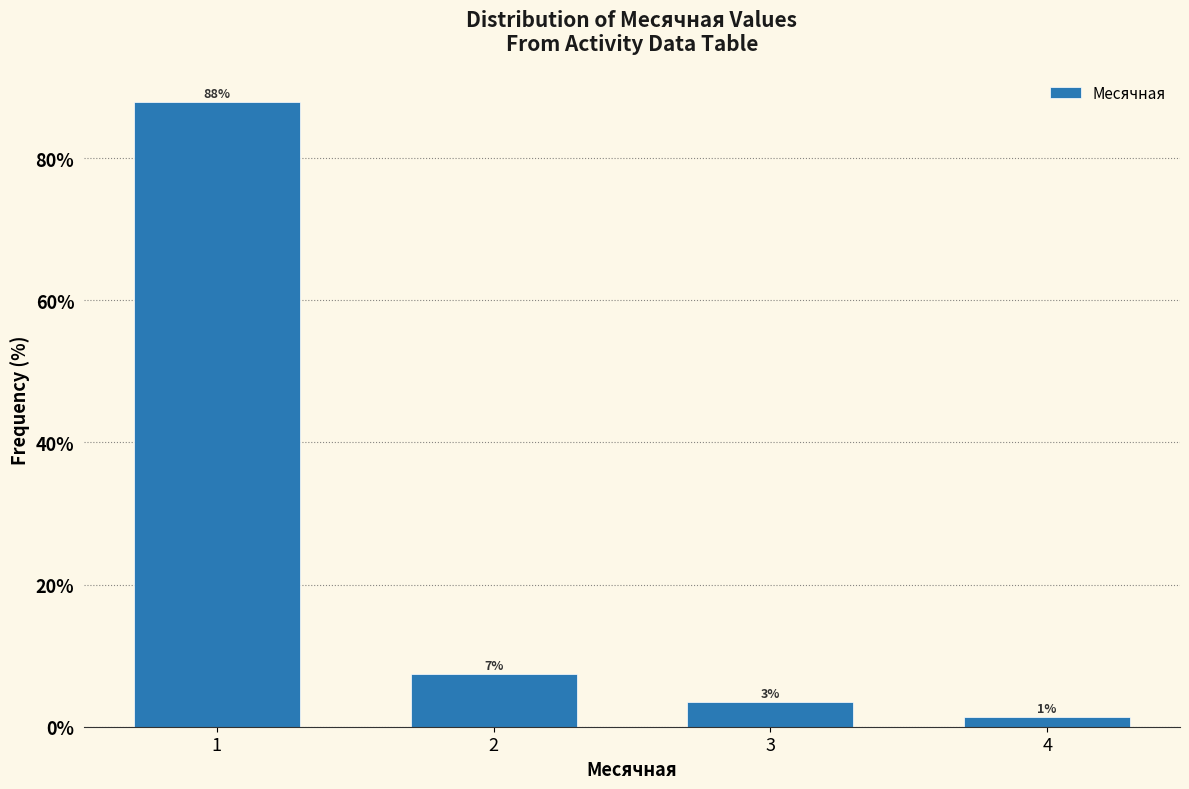

How many bars are there in total?

4